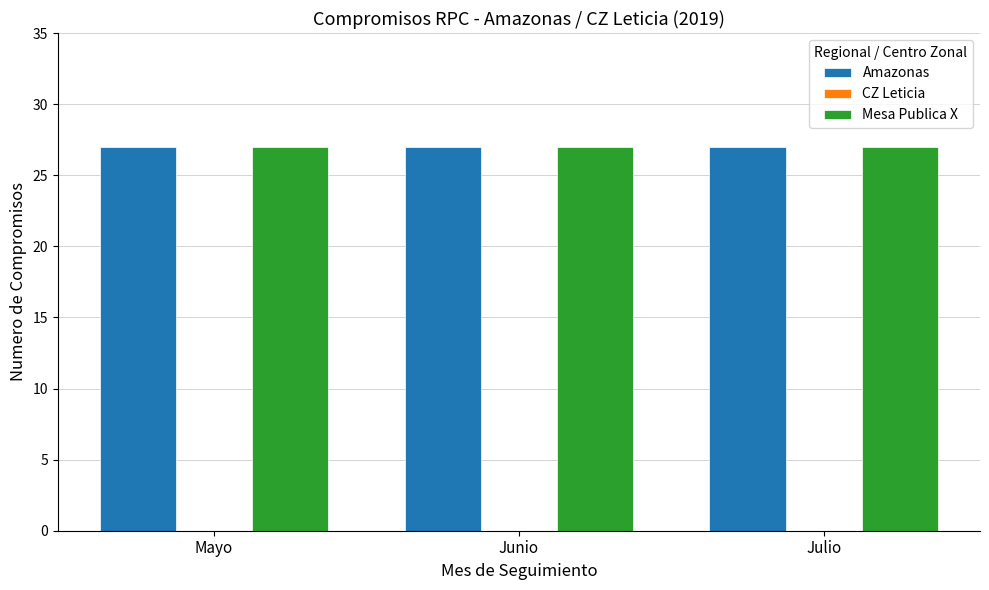

What is the label of the 3rd bar from the left?

Julio